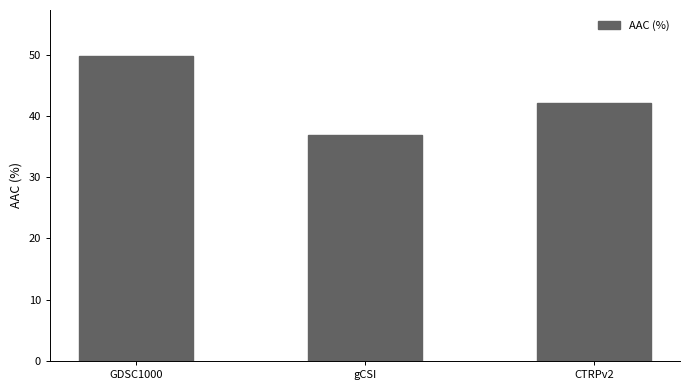

At which label is the value closest to 43?

CTRPv2